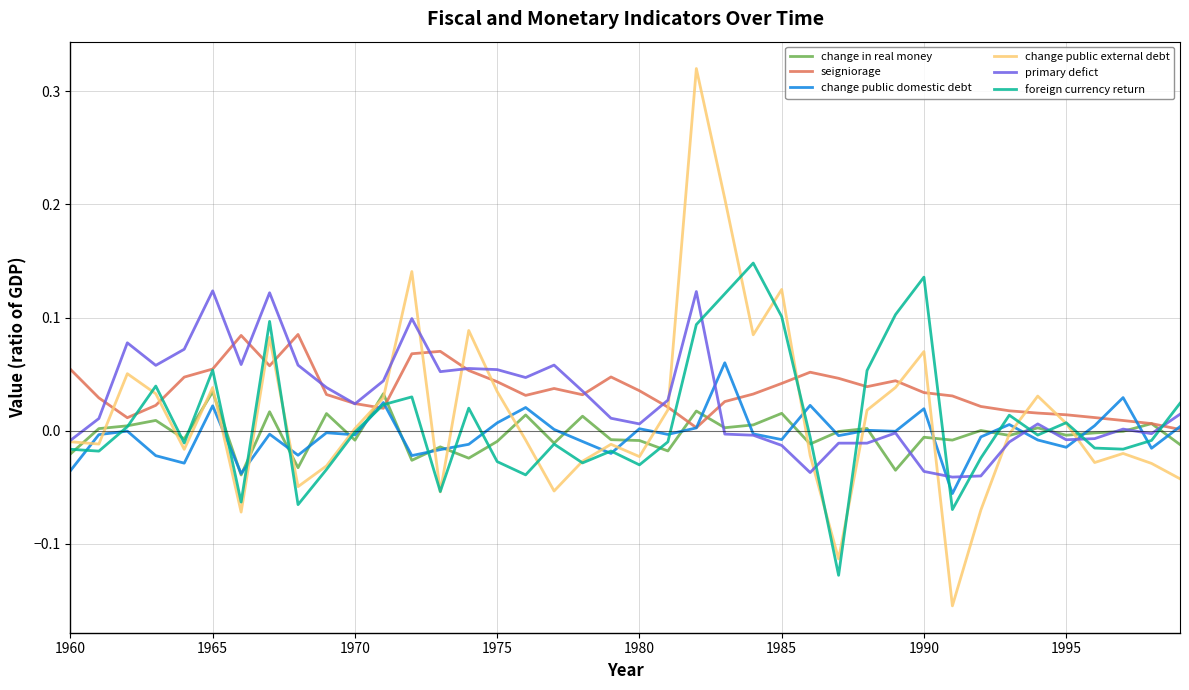

After their last crossing, which series has the higher values: change public external debt or change public domestic debt?

change public domestic debt